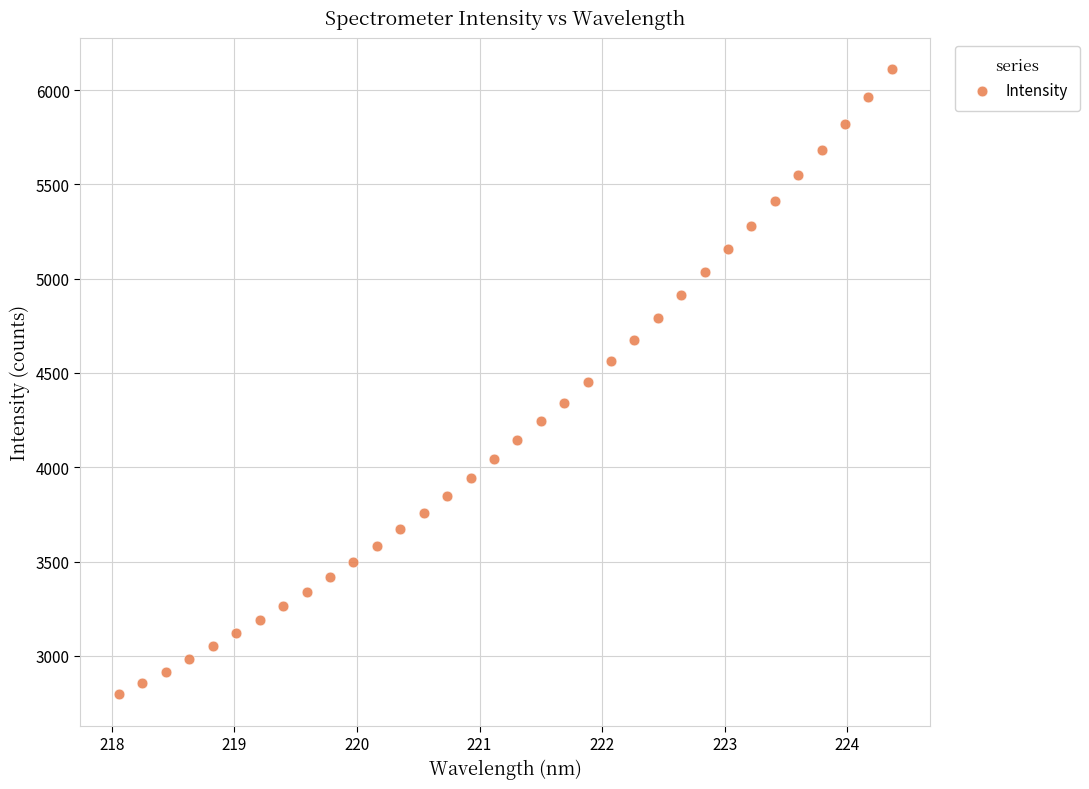

What is the range of Y values (max minus min)?

3314.1